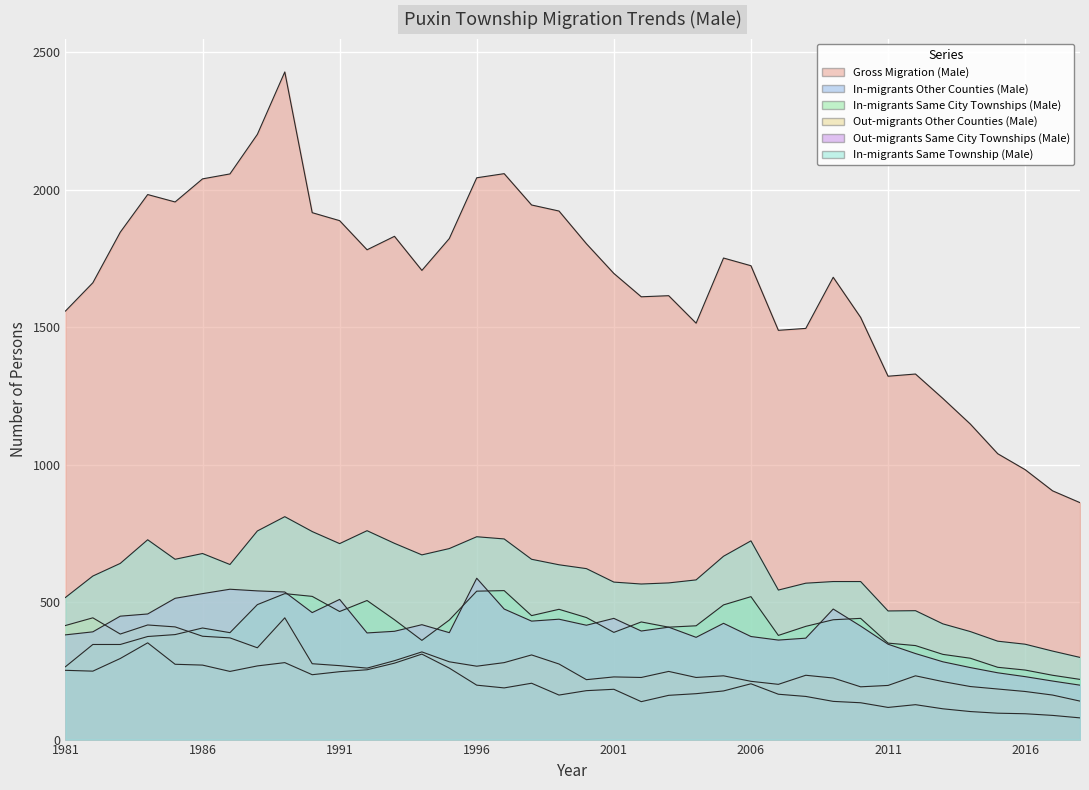

What is the average value of the Out-migrants Same City Townships (Male) series?

405